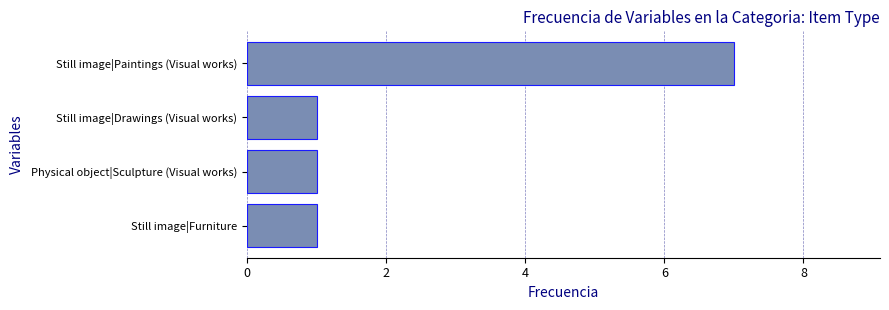

What is the sum of all values?

10